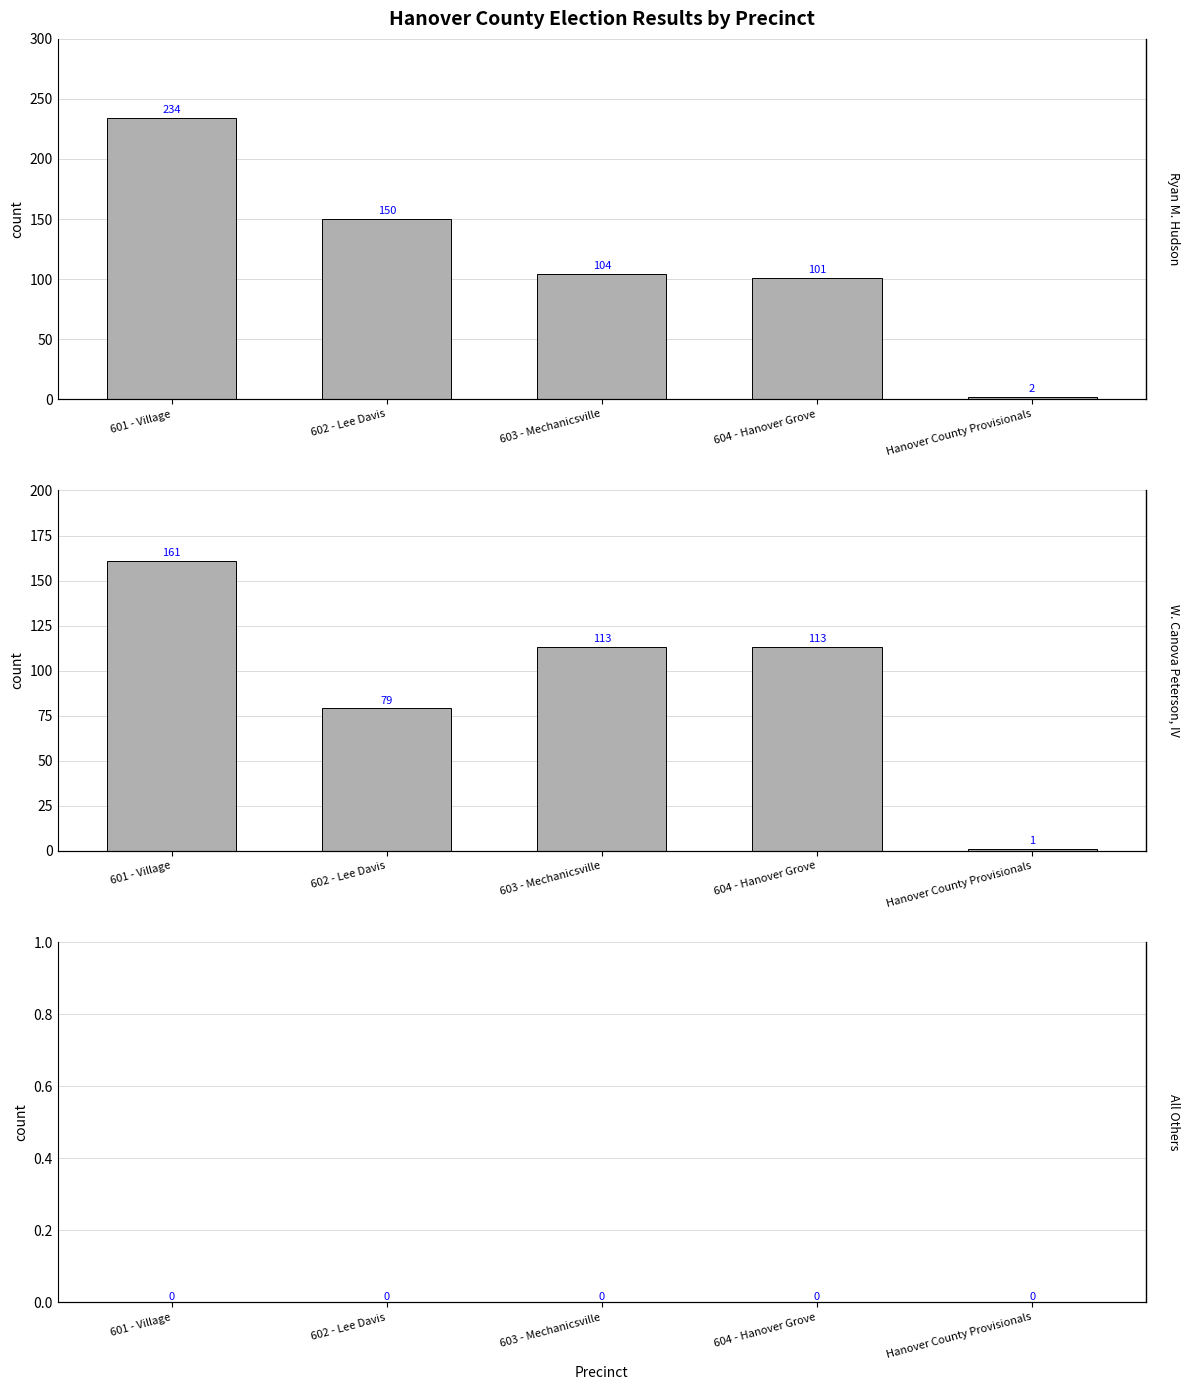

What is the label of the 1st bar from the right?

Hanover County Provisionals